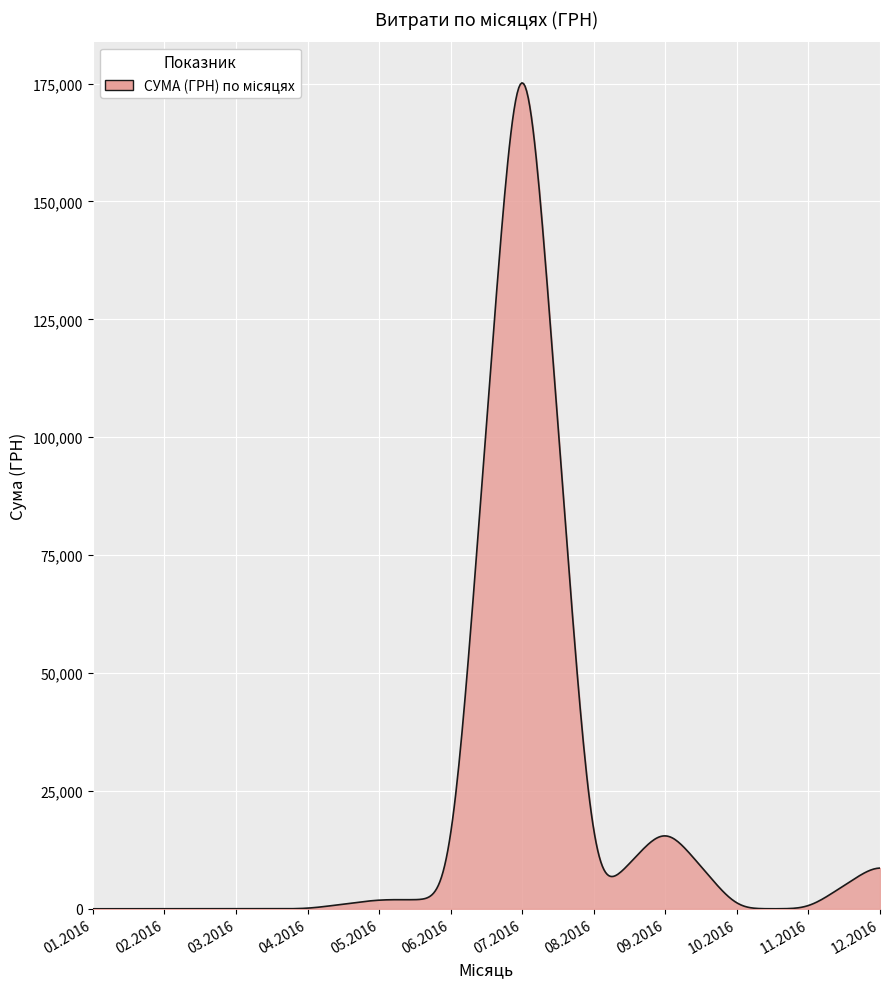

What is the greatest value displayed?

175138.9